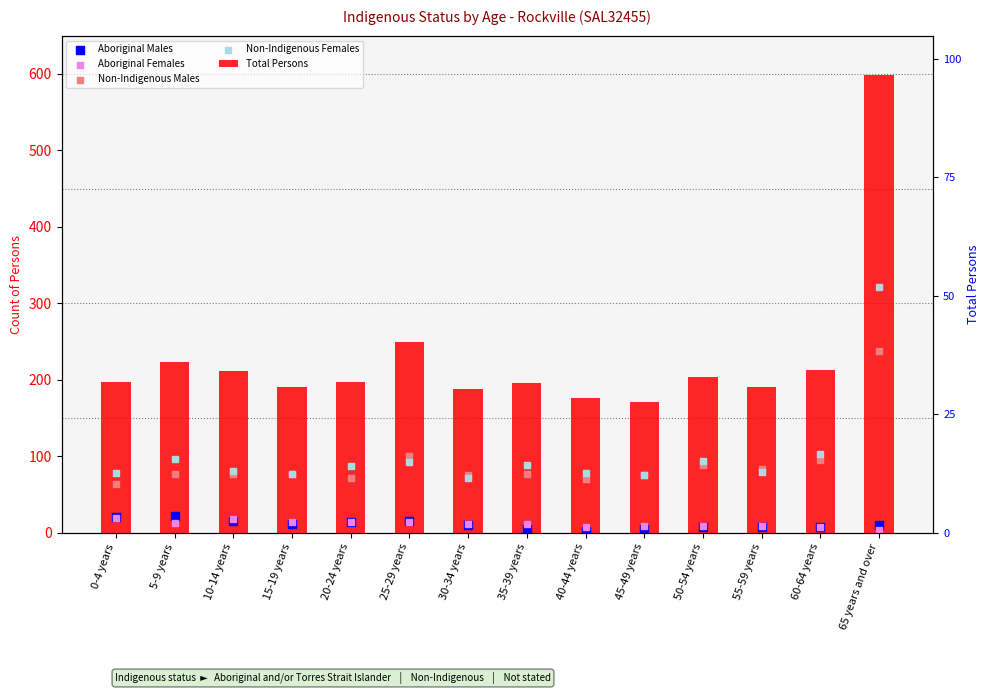

Which series contains the lowest Y value?

Aboriginal Males